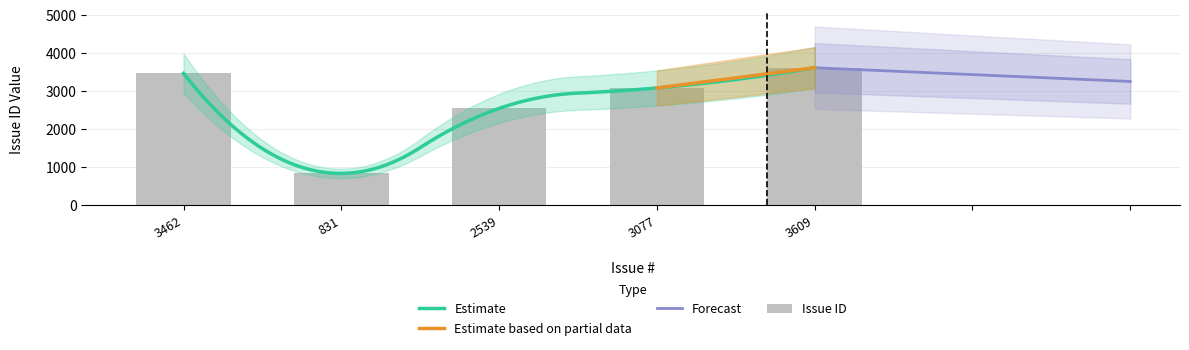

Between 3609 and 831, which is larger?

3609